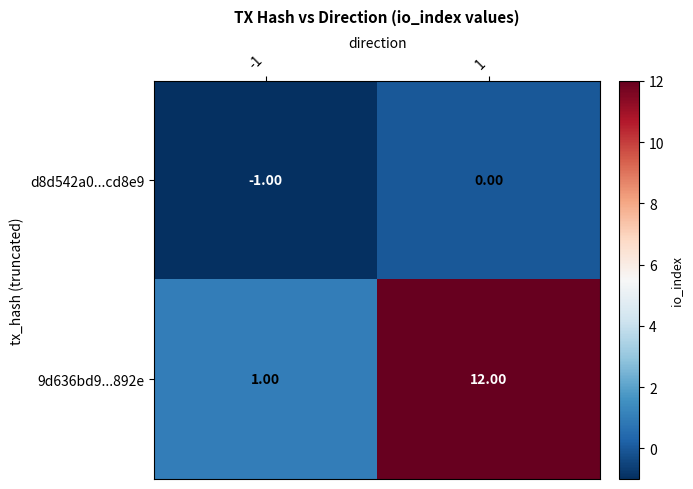

Between -1 and 1, which series saw the biggest shift?

9d636bd9...892e